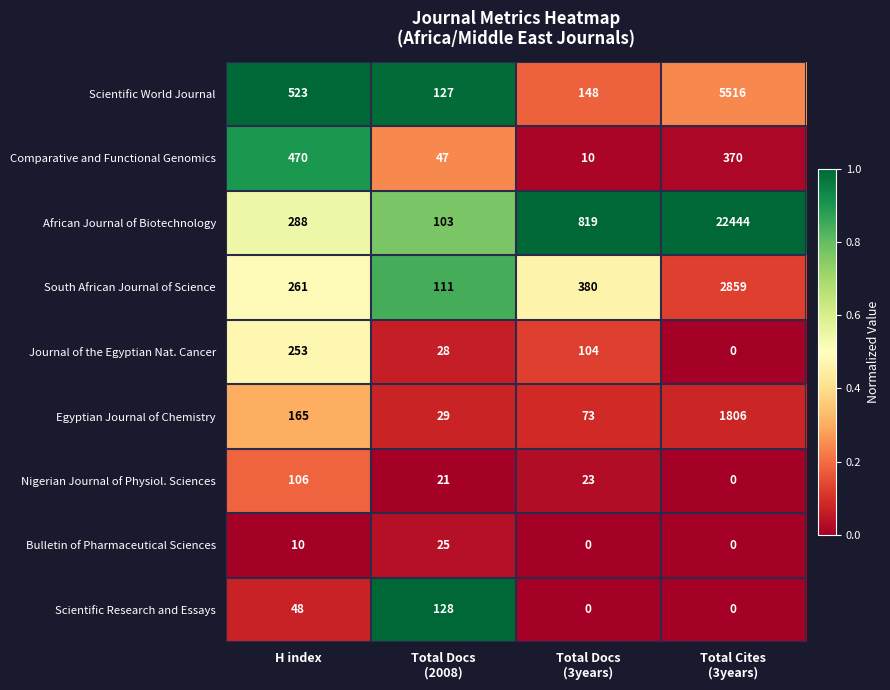

At which label does Comparative and Functional Genomics reach its peak?

H index